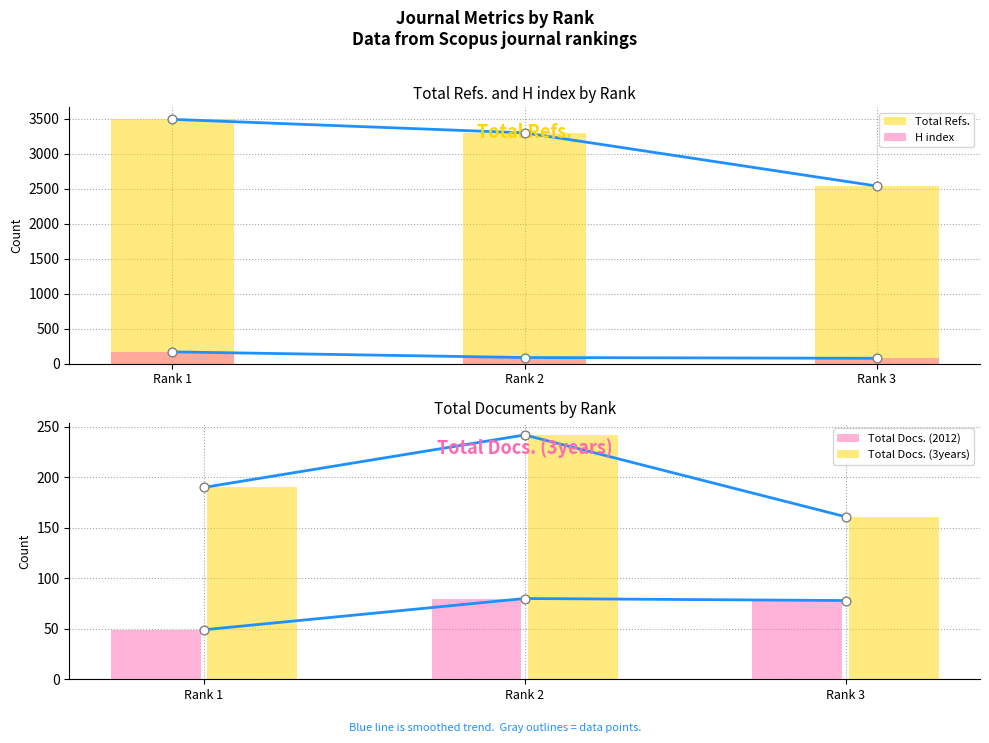

Is the value of Total Docs. (2012) at Rank 3 greater than the value of Total Refs. at Rank 1?

No